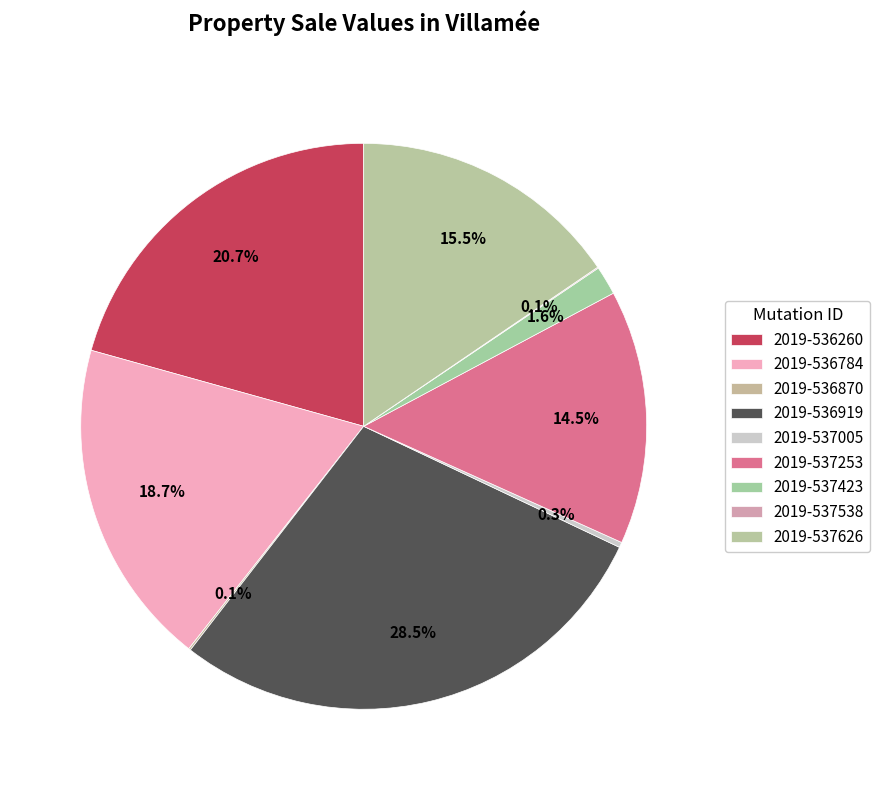

To the nearest percent, what is the difference between the 2019-537626 and 2019-537253 slice percentages?

1%